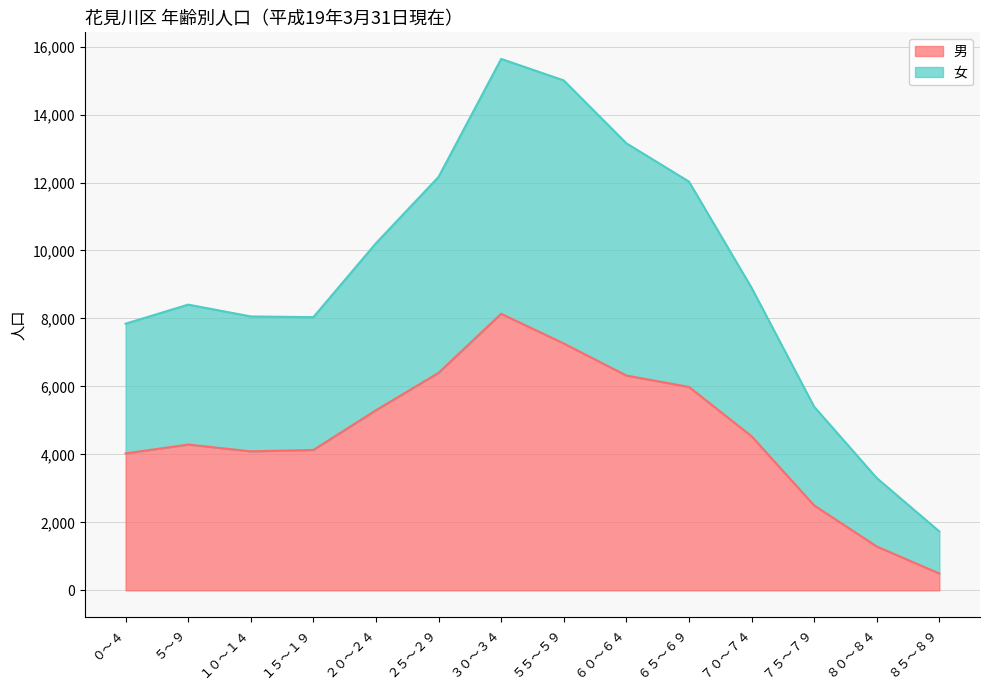

Where is the first local maximum for 男?

５～９